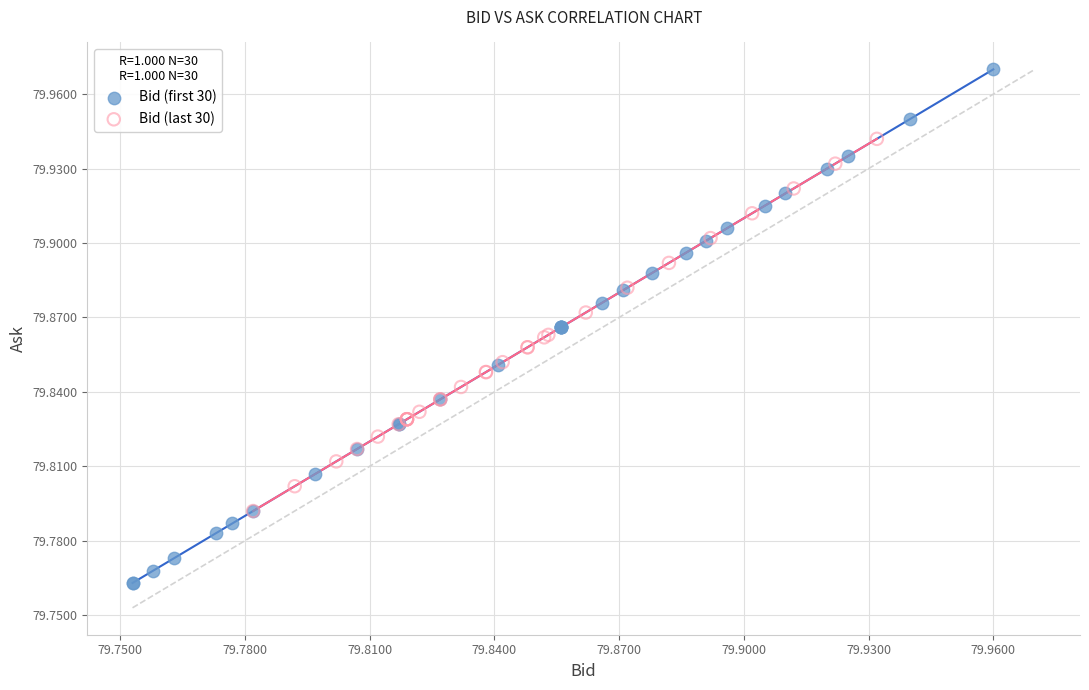

Which series contains the highest Y value?

Bid (first 30)